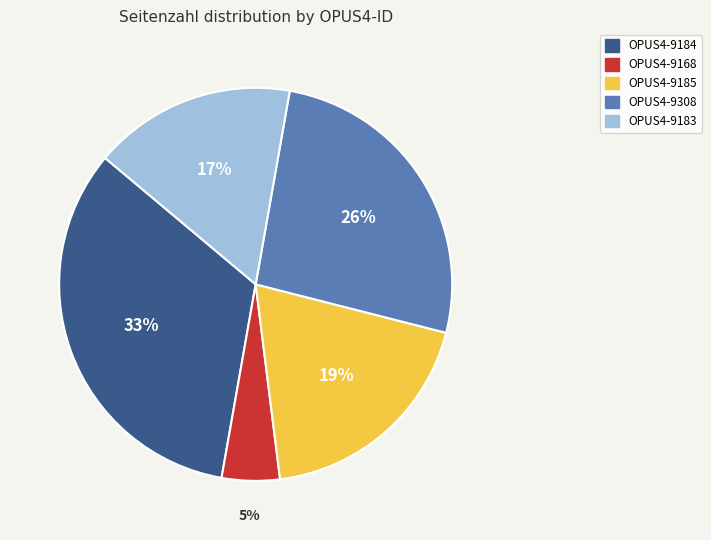

Is there any slice that represents more than half of the pie?

No